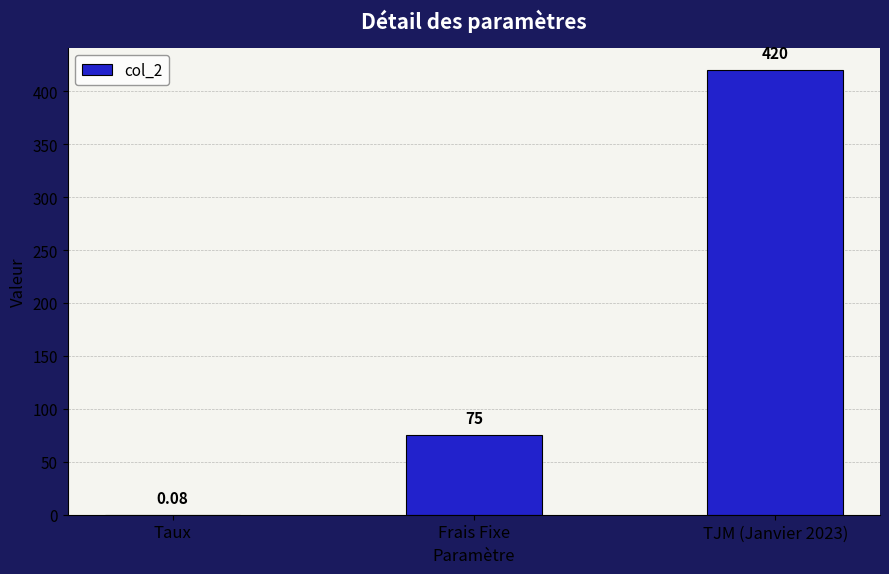

Which has a higher value, TJM (Janvier 2023) or Frais Fixe?

TJM (Janvier 2023)